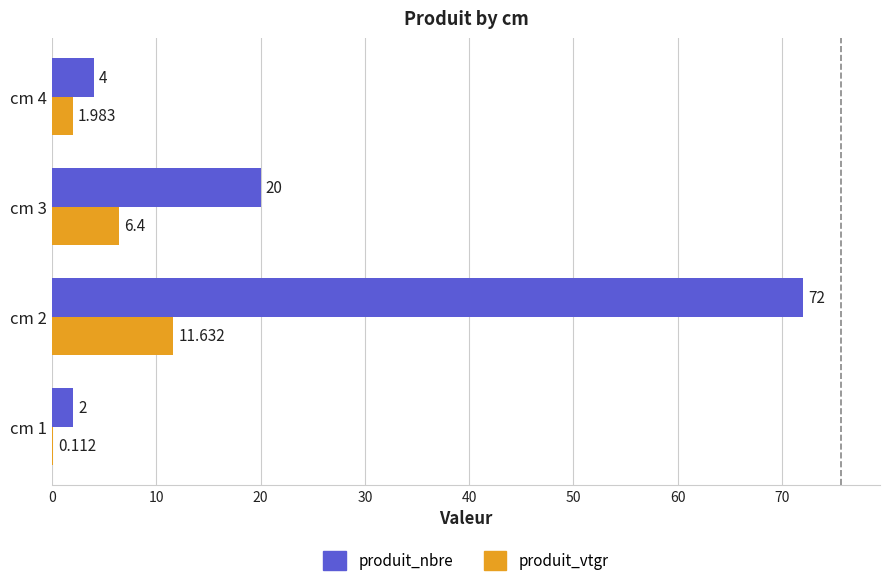

Between cm 2 and cm 4, which series saw the biggest shift?

produit_nbre